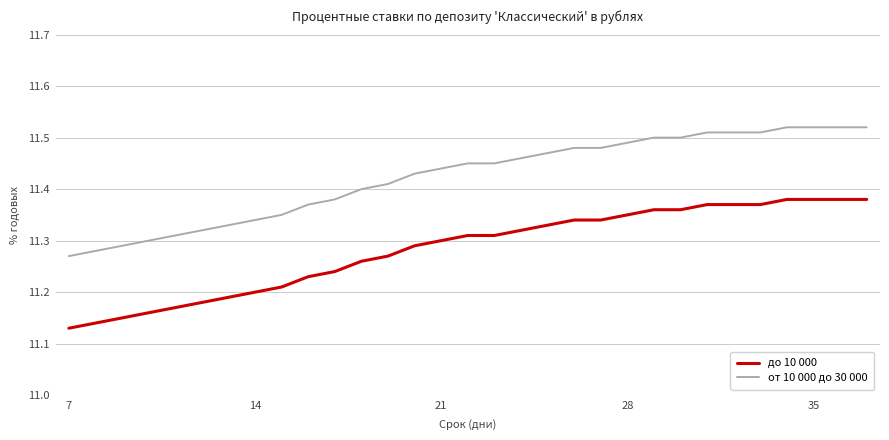

Which series has the largest total across all categories?

от 10 000 до 30 000